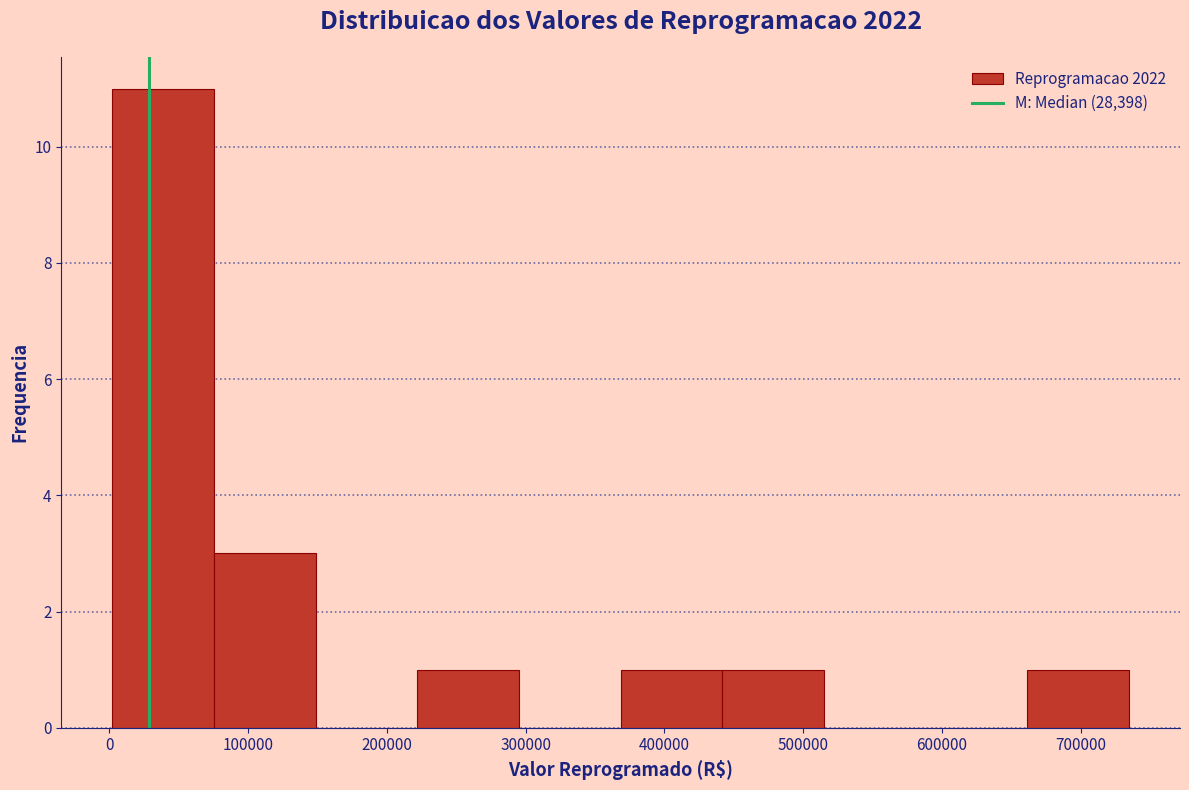

Reading left to right, list every bar in this chart as the range it spans on the x-axis followed by its height. Neither the bar edges nor the heights are printed on the chart, so give them approximately, as read against the axes.

0 to 80000: 11
80000 to 150000: 3
150000 to 220000: 0
220000 to 300000: 1
300000 to 370000: 0
370000 to 440000: 1
440000 to 520000: 1
520000 to 590000: 0
590000 to 660000: 0
660000 to 740000: 1